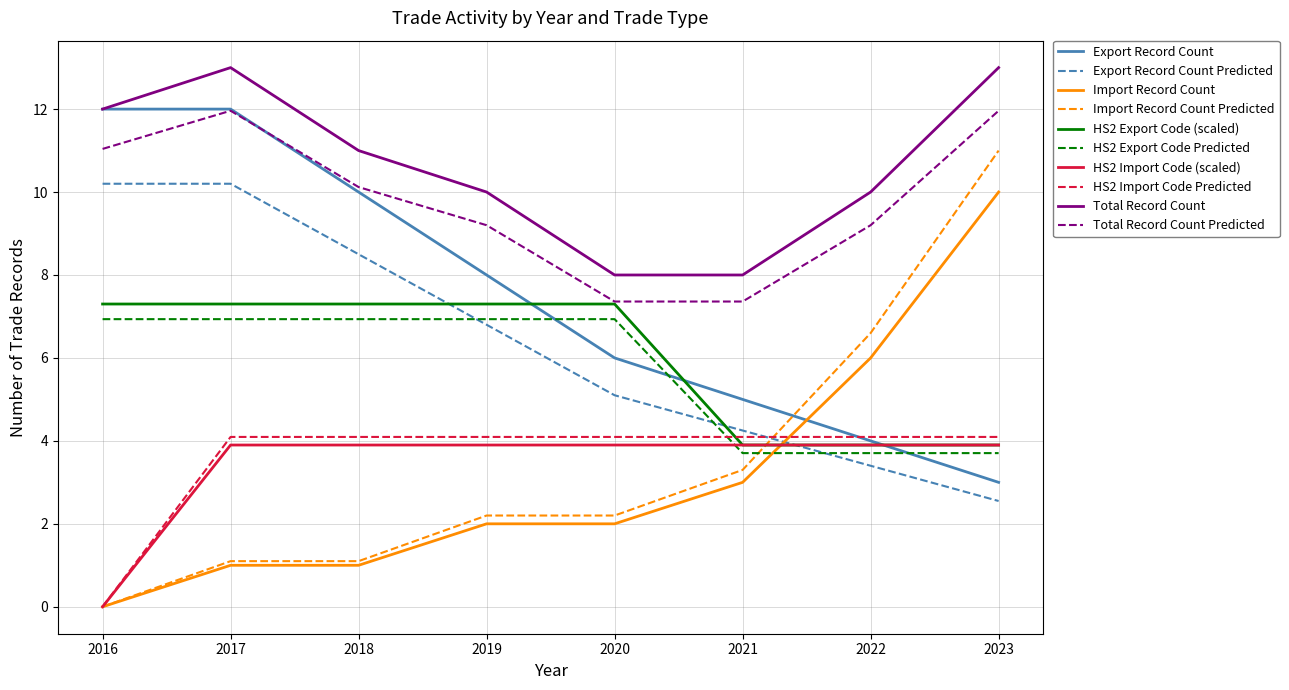

After their last crossing, which series has the higher values: HS2 Export Code (scaled) or Import Record Count?

Import Record Count